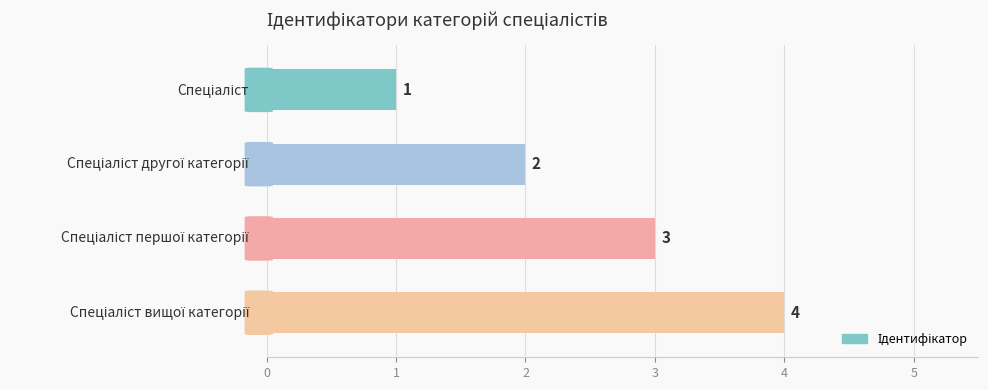

How many values are between 2 and 4?

3